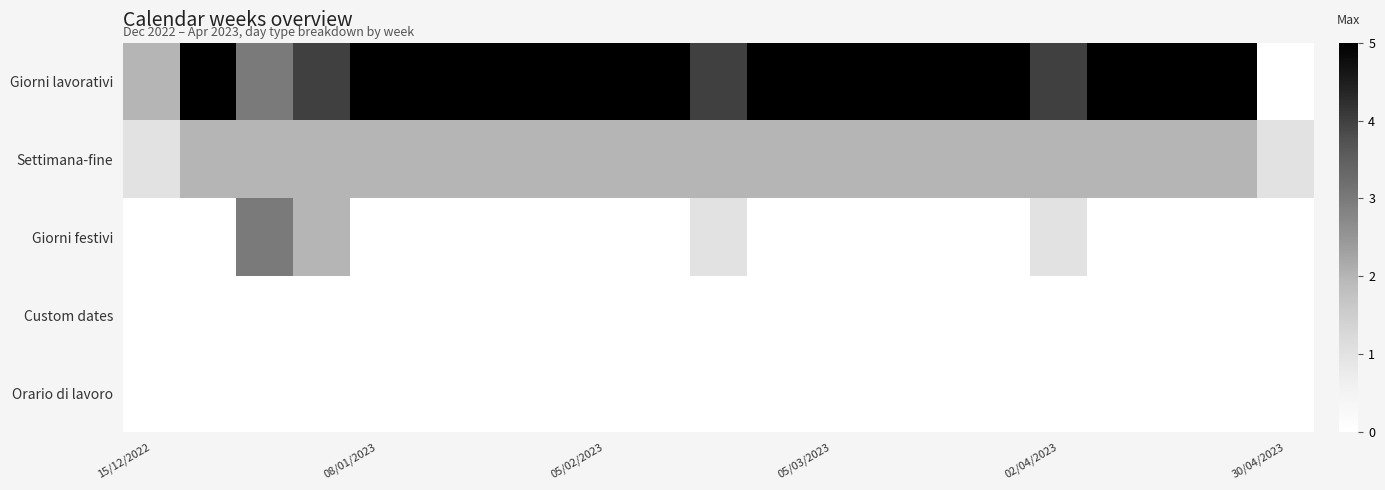

Count the number of categories in the chart.

21